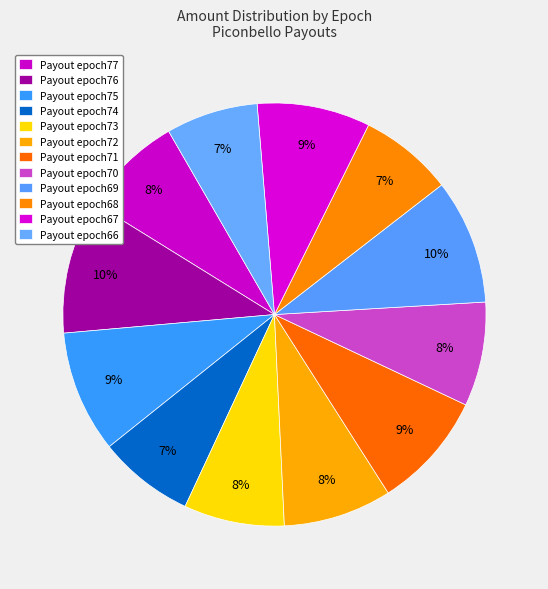

To the nearest percent, what is the average slice percentage?

8%